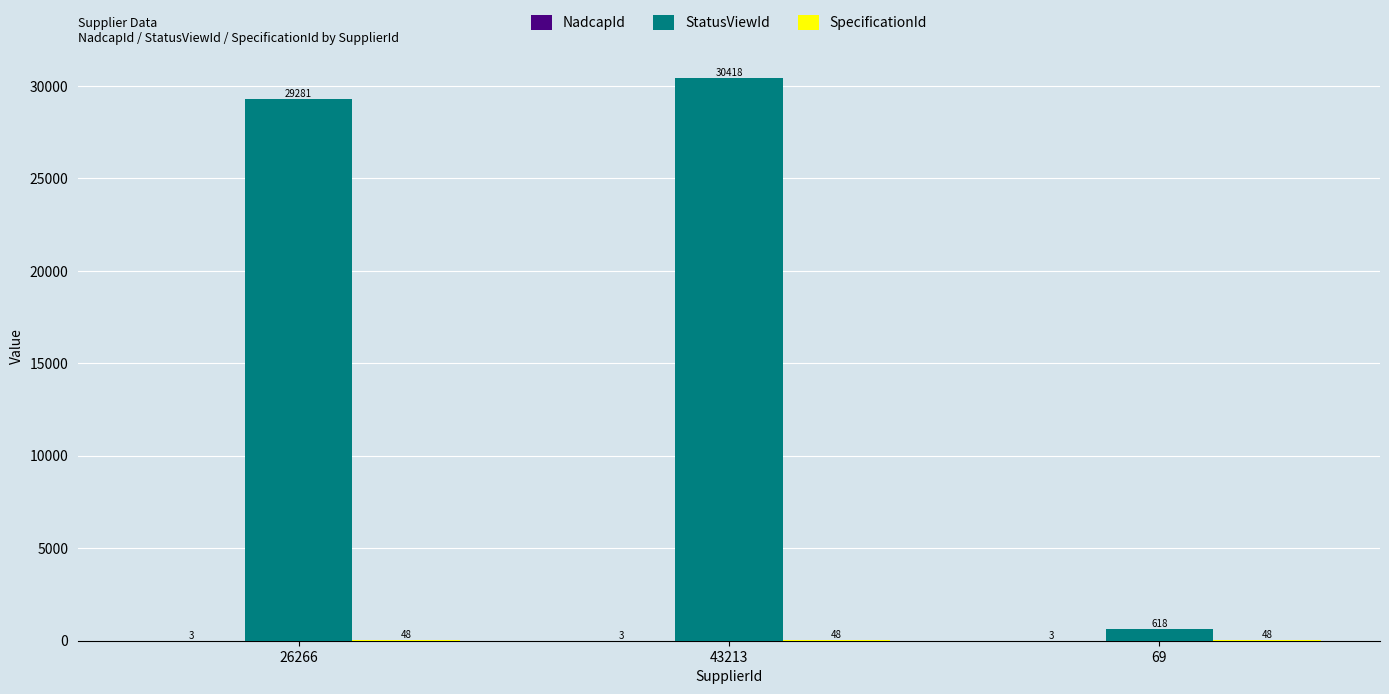

Between 26266 and 69, which series saw the biggest shift?

StatusViewId